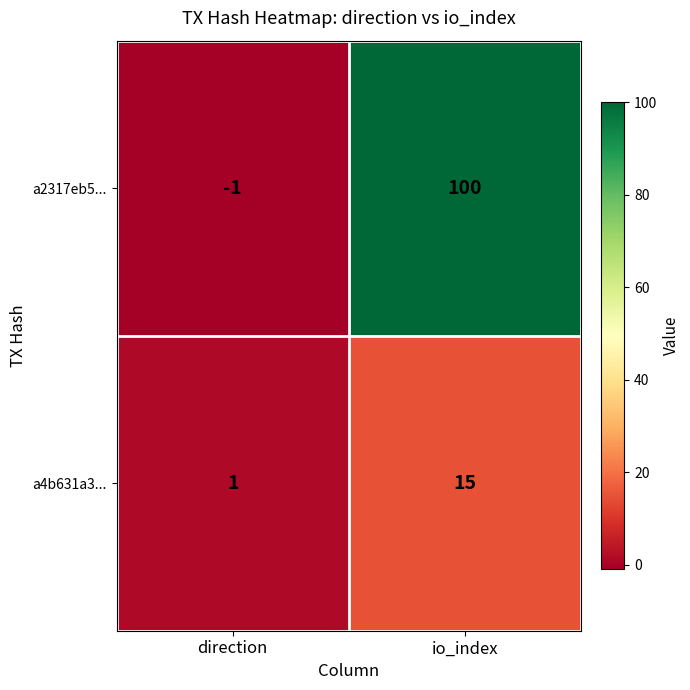

Reading right to left, transcribe all the data shown in this chart.

a2317eb5...: io_index=100	direction=-1
a4b631a3...: io_index=15	direction=1